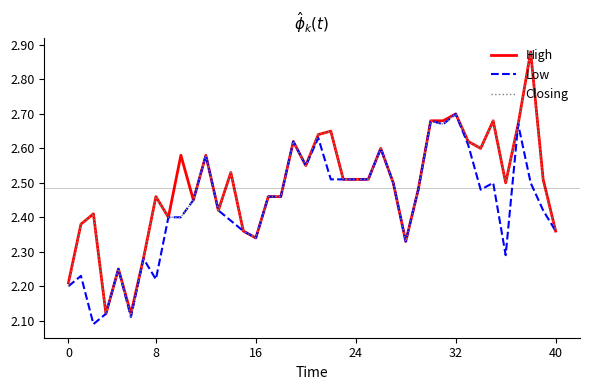

What is the difference between the maximum and minimum values in the Closing series?

0.8